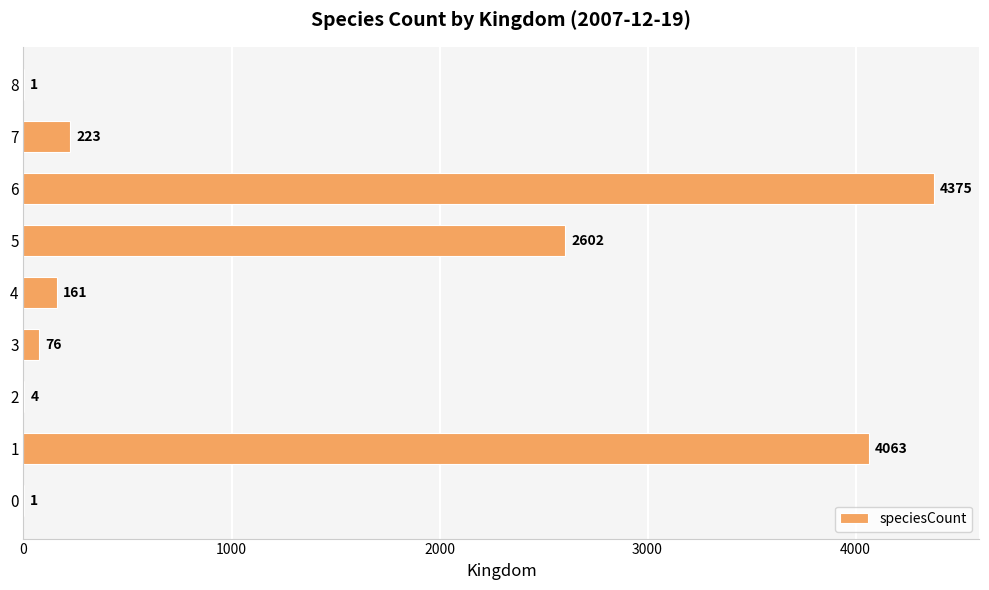

Which has a higher value, 4 or 7?

7